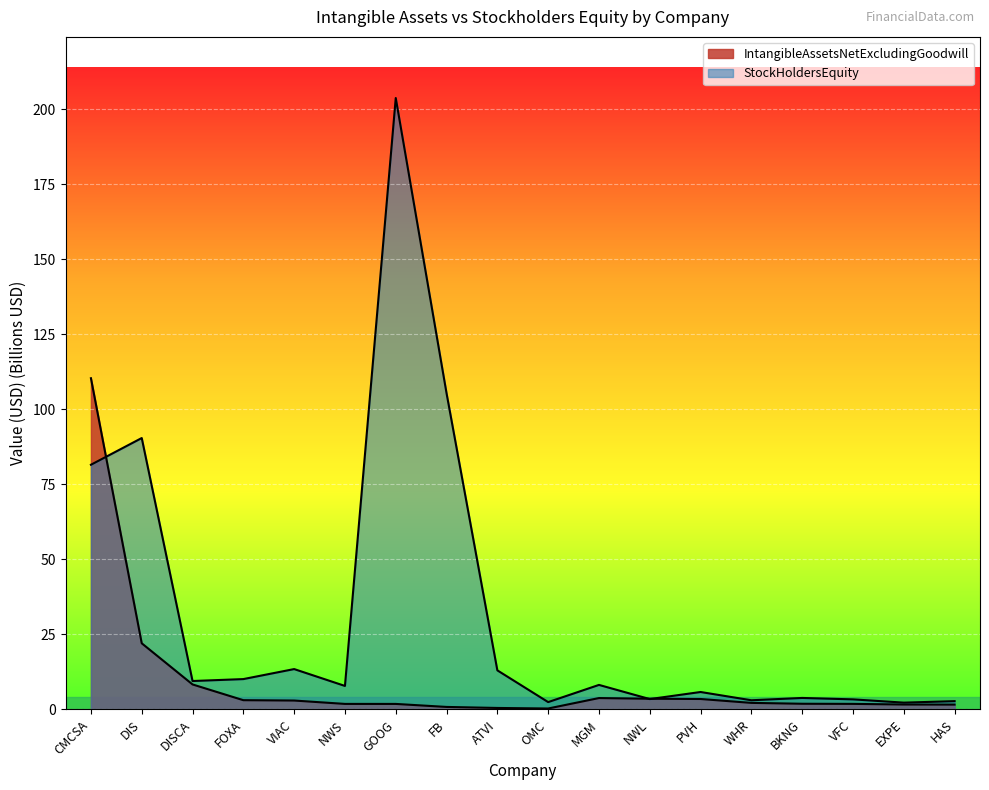

The value of StockHoldersEquity at FOXA is 10.1. True or false?

True